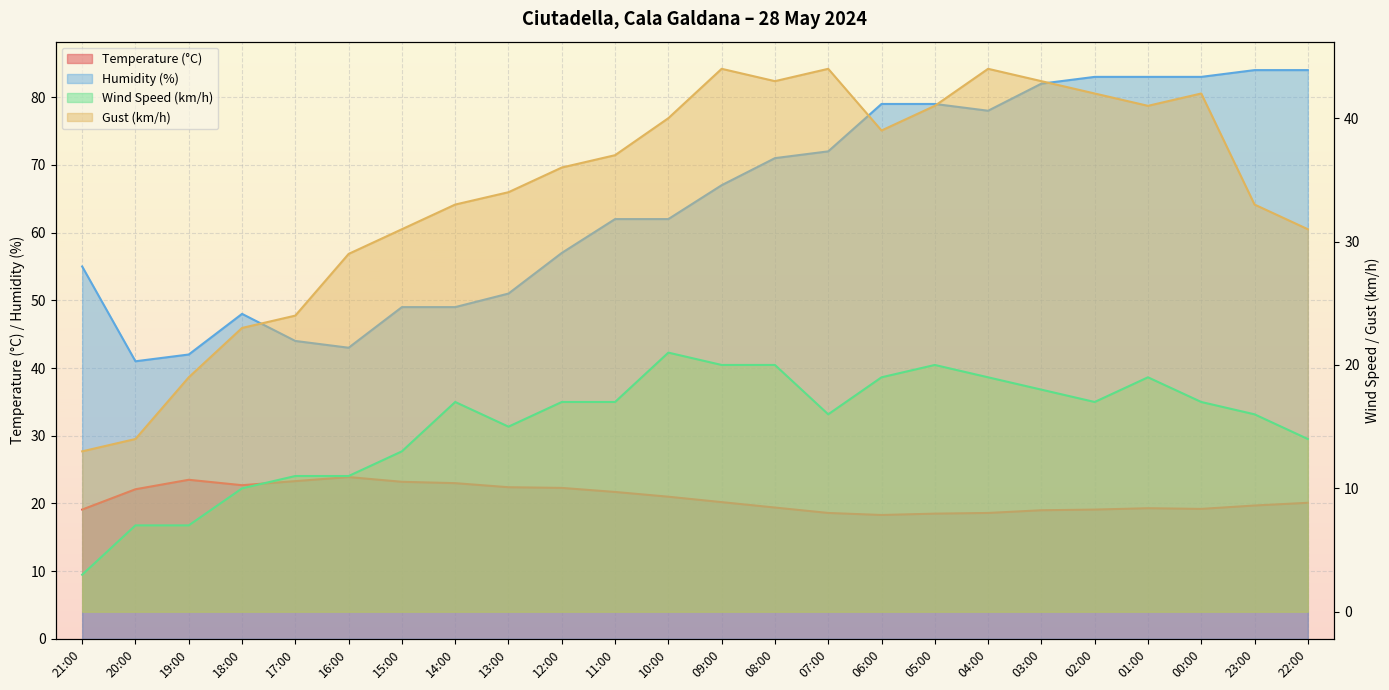

At how many categories does at least one series exceed 51?

16